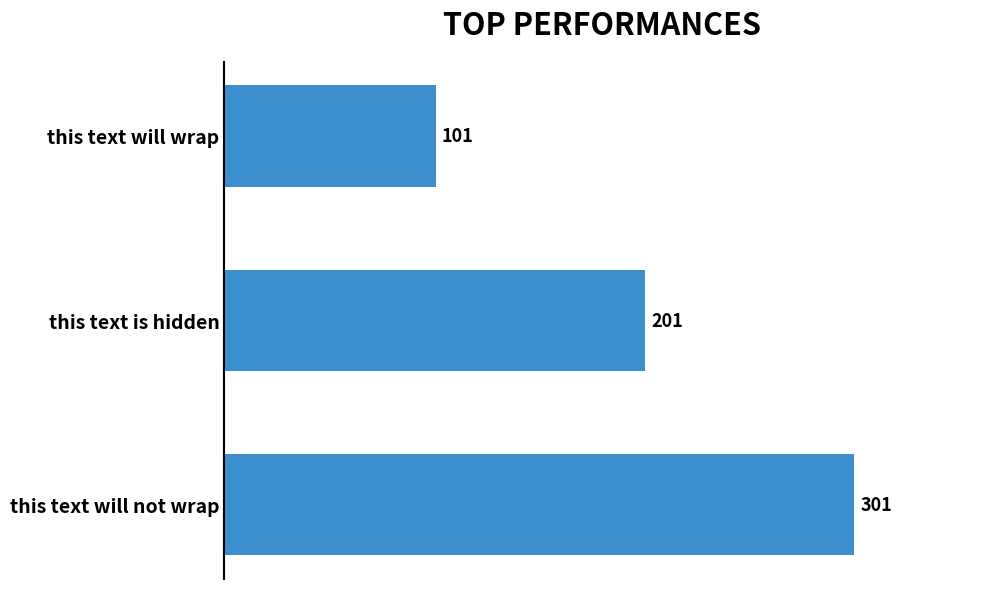

What is the label of the 3rd bar from the top?

this text will not wrap